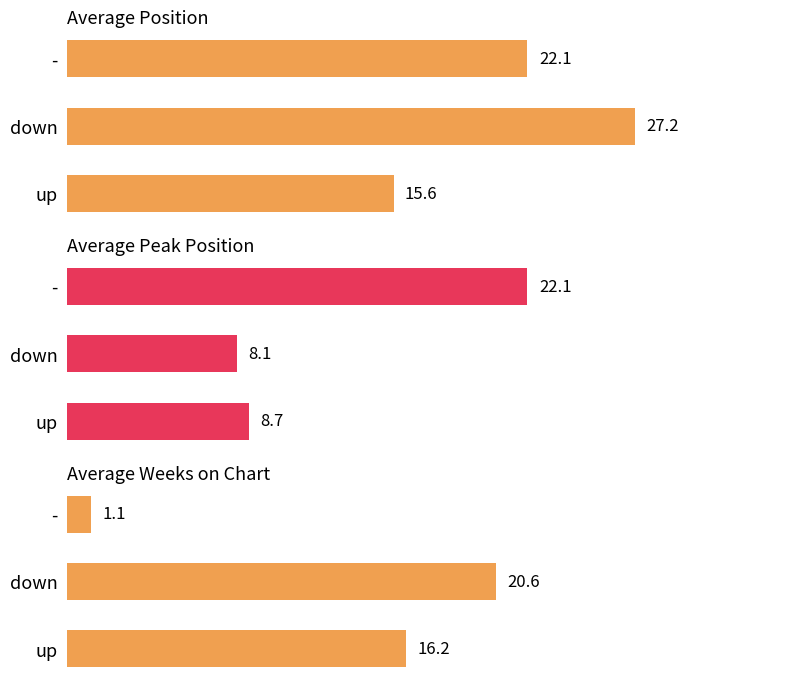

What is the total value across all series at -?

45.3